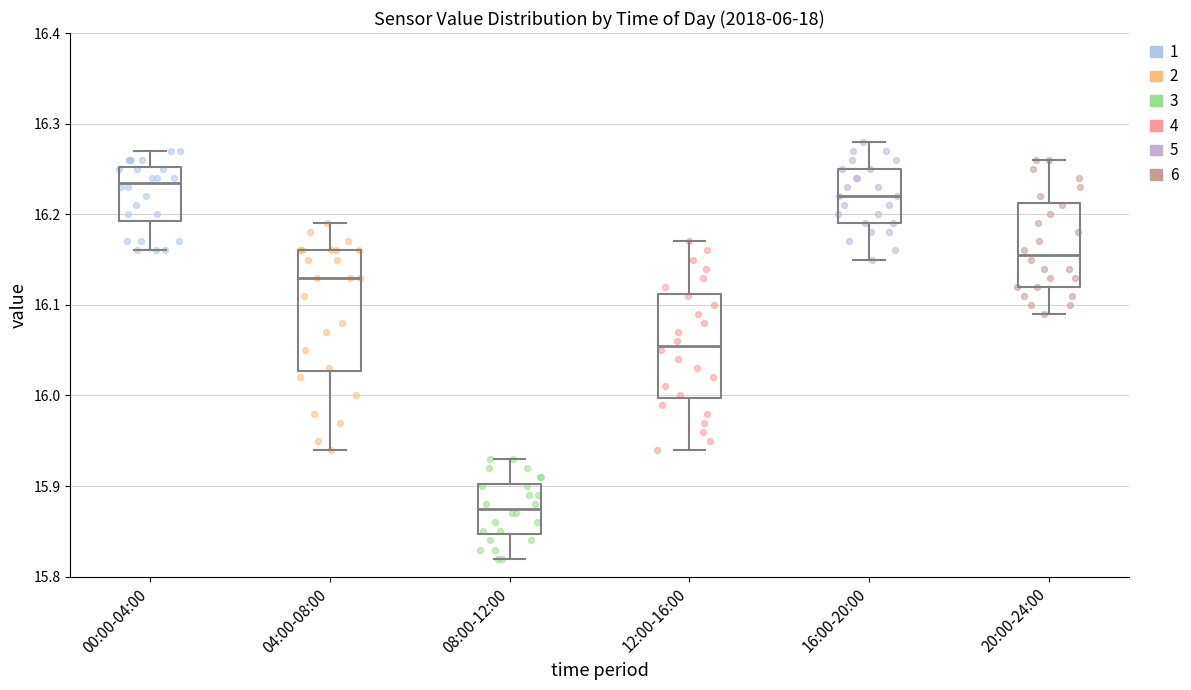

Which box has the lowest median line?

08:00-12:00